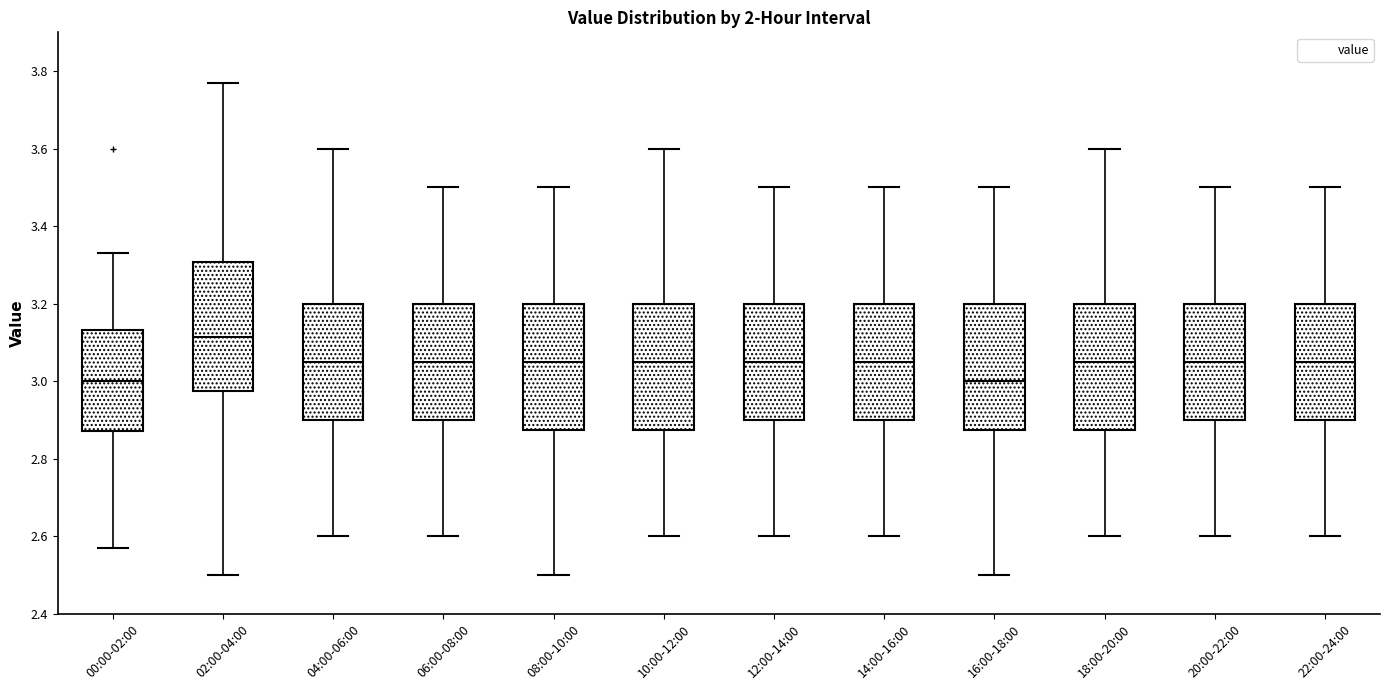

Where does the lower whisker of the box for 00:00-02:00 end on the y-axis? The values are not printed on the chart, so give them approximately, as read against the axis.

2.58